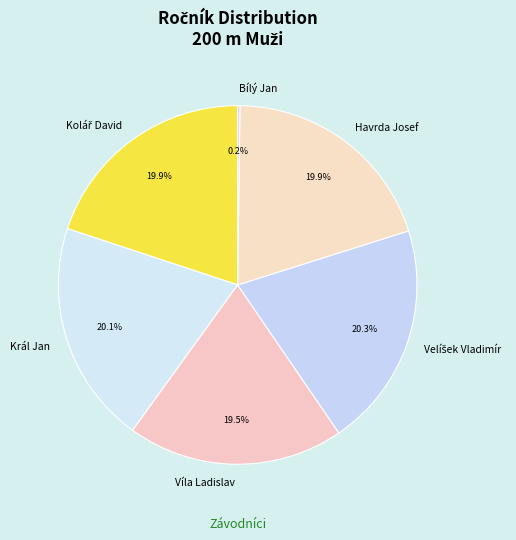

Does any single category account for the majority?

No